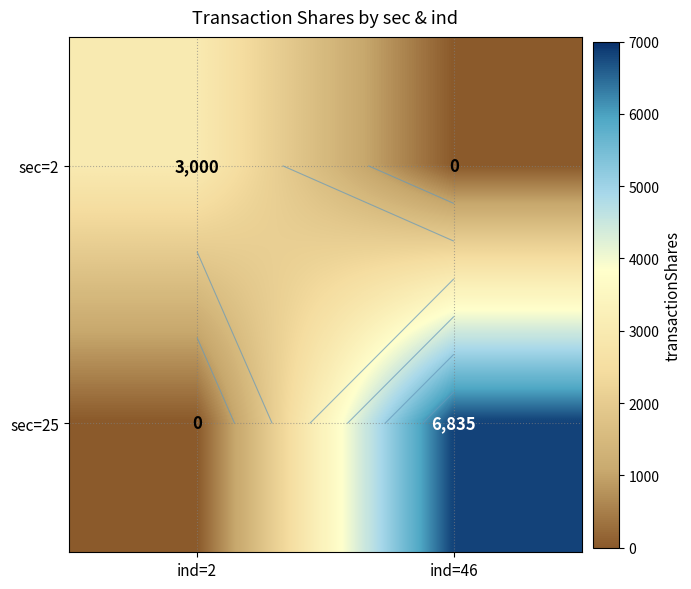

How many distinct data groups are displayed?

2